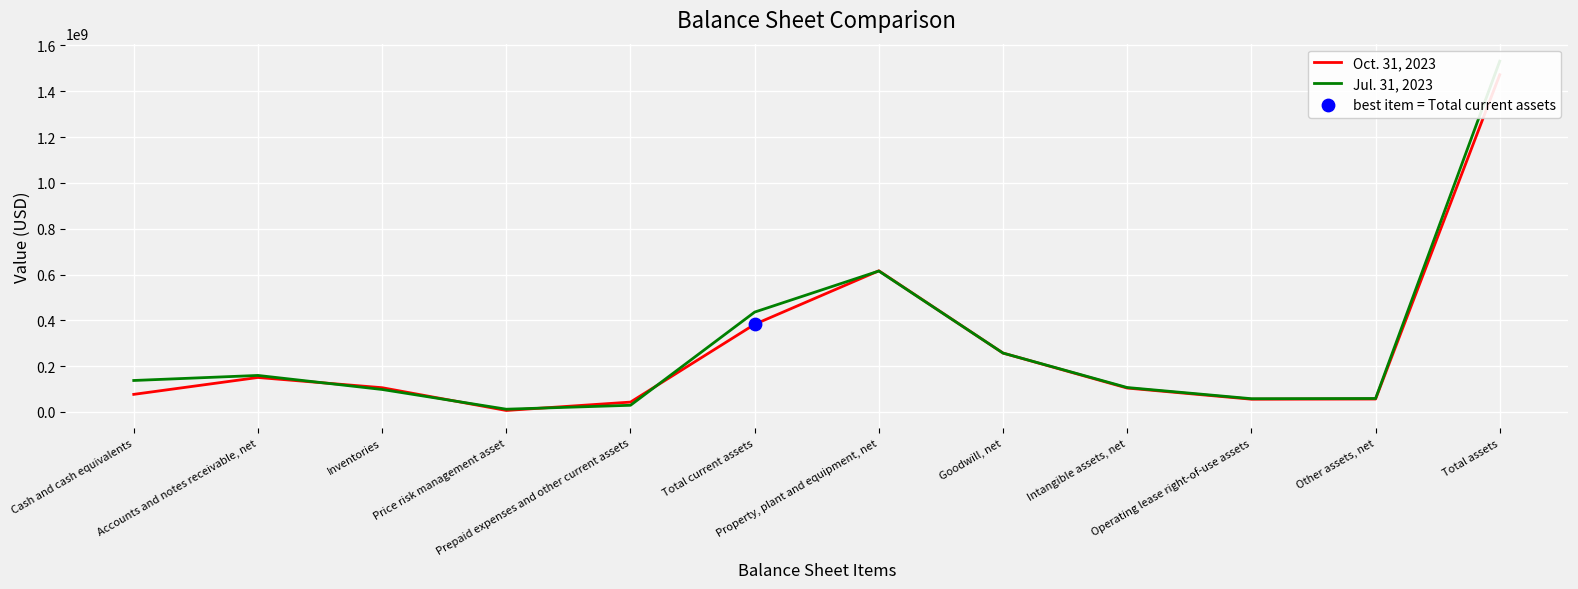

Which series reaches the maximum Y coordinate?

Jul. 31, 2023